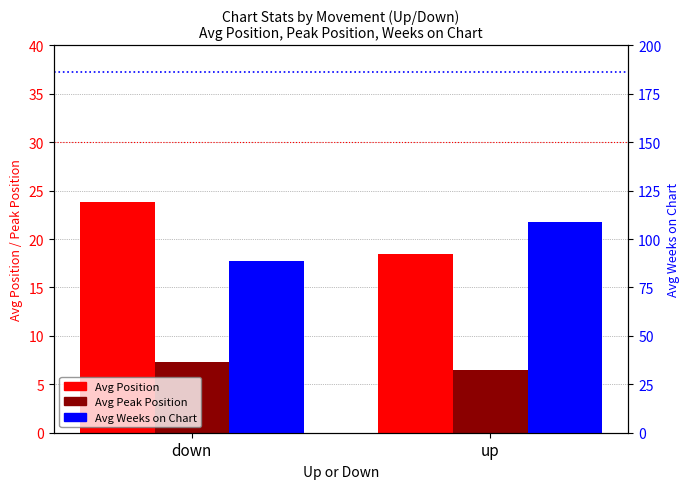

How many data points does each series have?

2